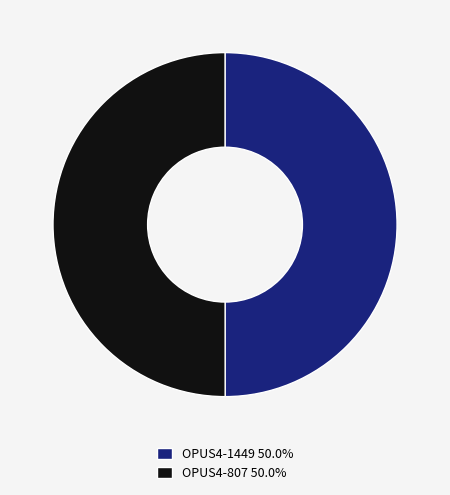

Is the sum of OPUS4-807 50.0% and OPUS4-1449 50.0% greater than half?

Yes